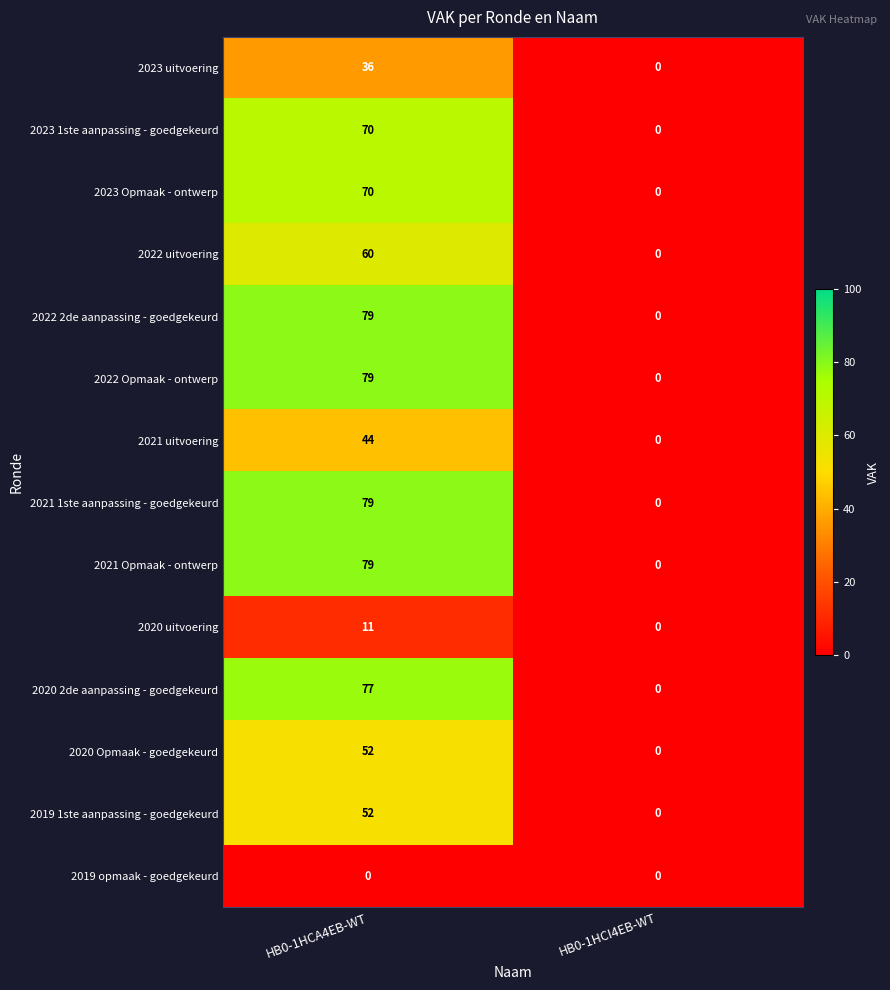

The value of 2020 Opmaak - goedgekeurd at HB0-1HCI4EB-WT is 0. True or false?

True